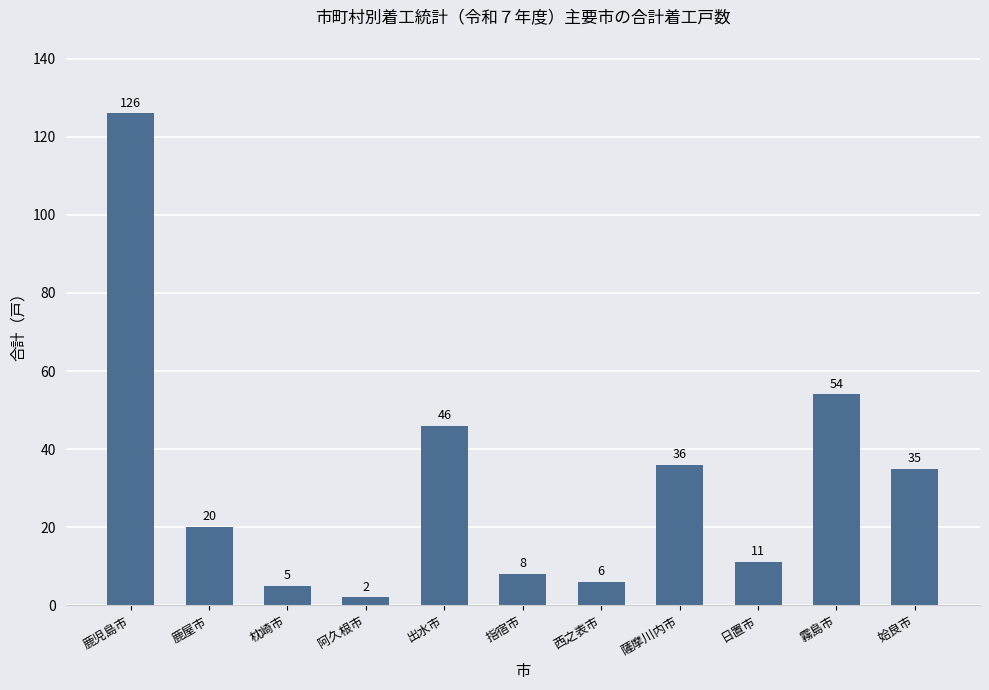

What is the label of the 4th bar from the left?

阿久根市